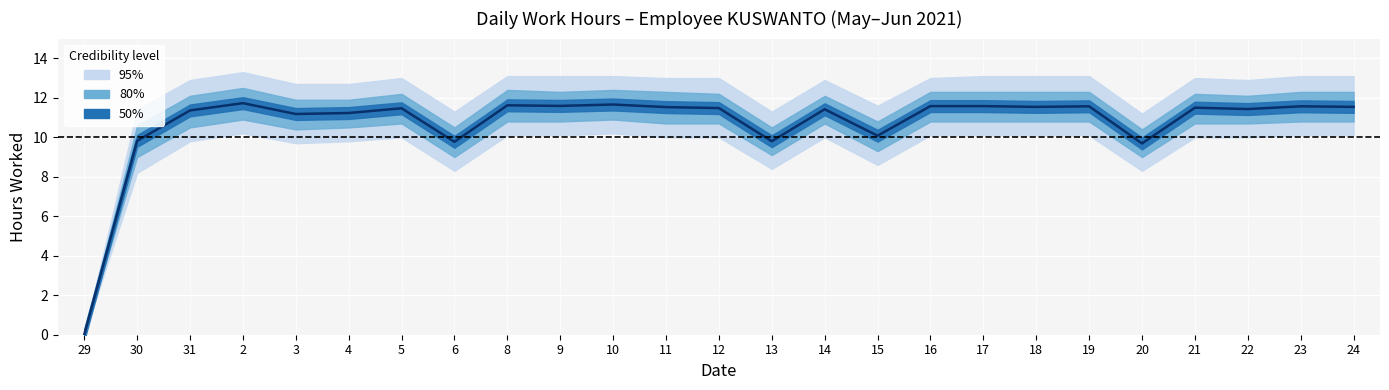

What is the difference between the maximum and minimum values?

11.7